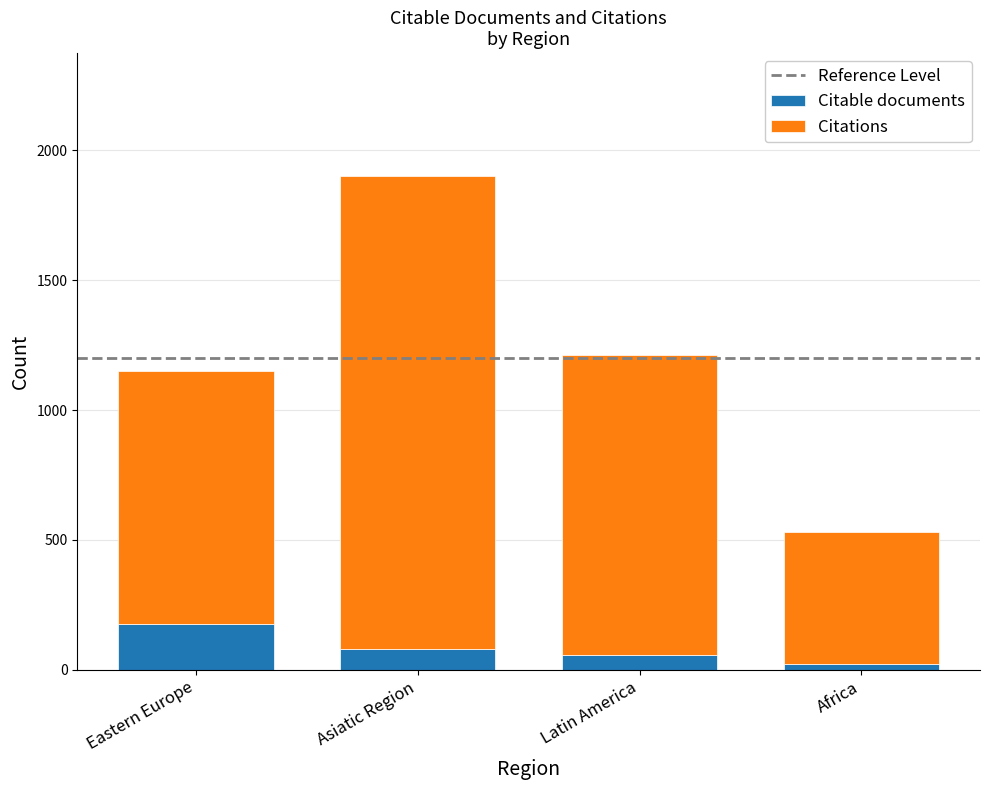

What is the total value across all series at Asiatic Region?

1900